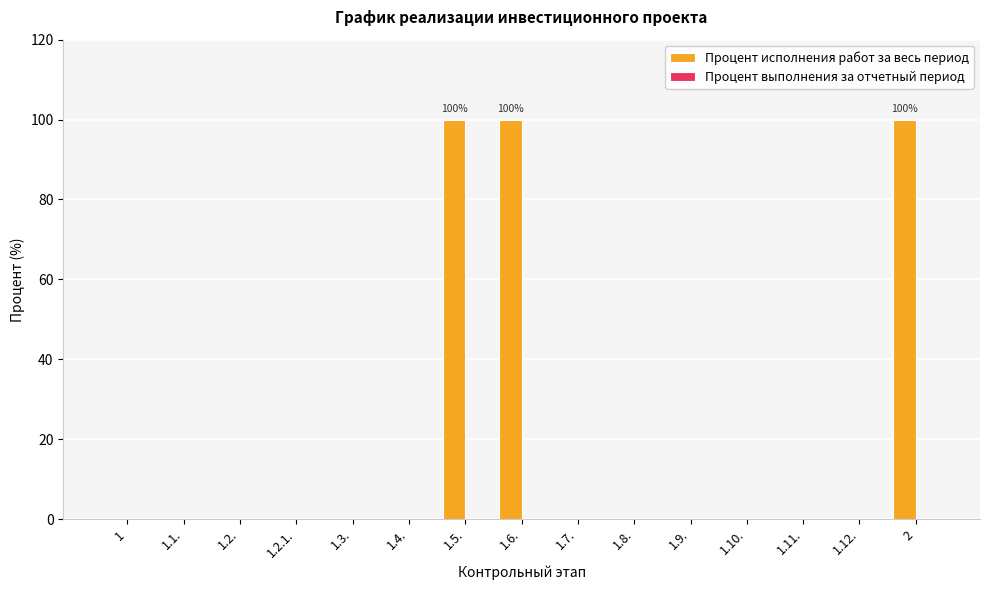

What is the greatest value displayed?

100